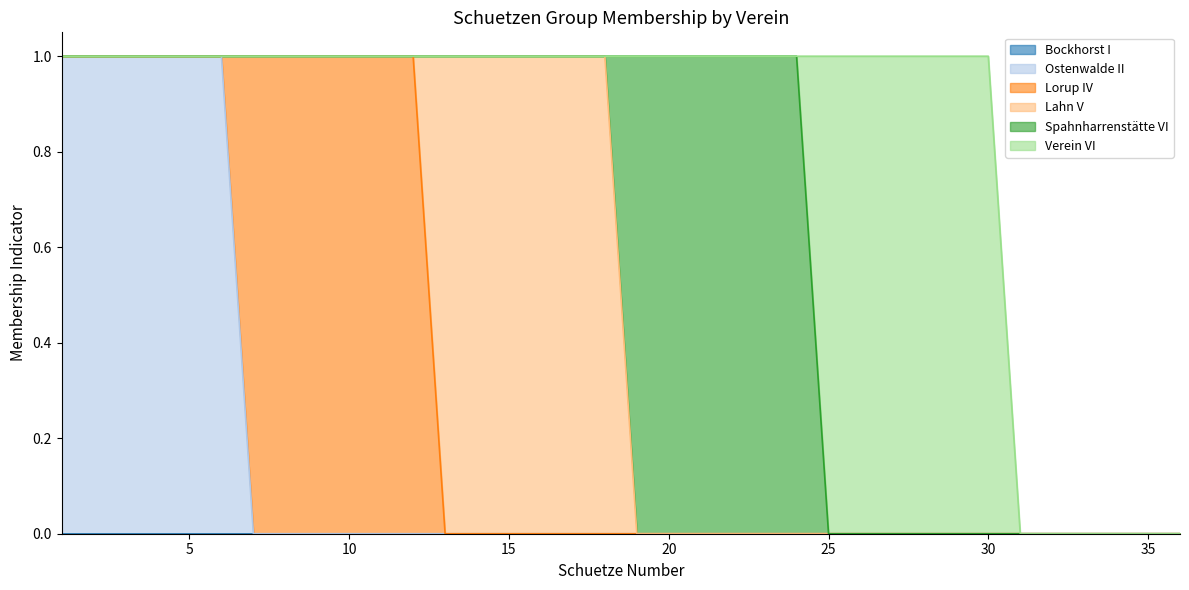

What is the sum of the Verein_5 values at 12 and 23?

1